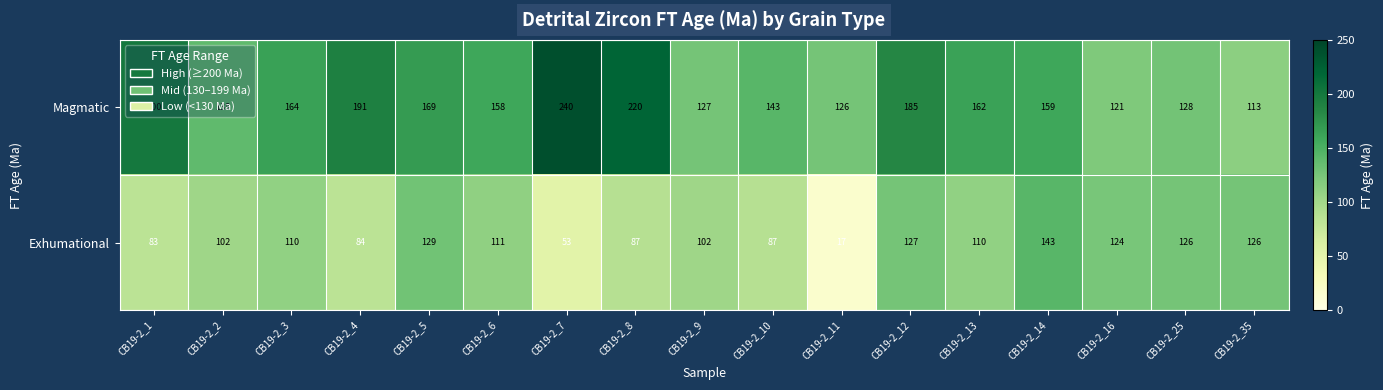

At which category is the sum across all series the highest?

CB19-2_12